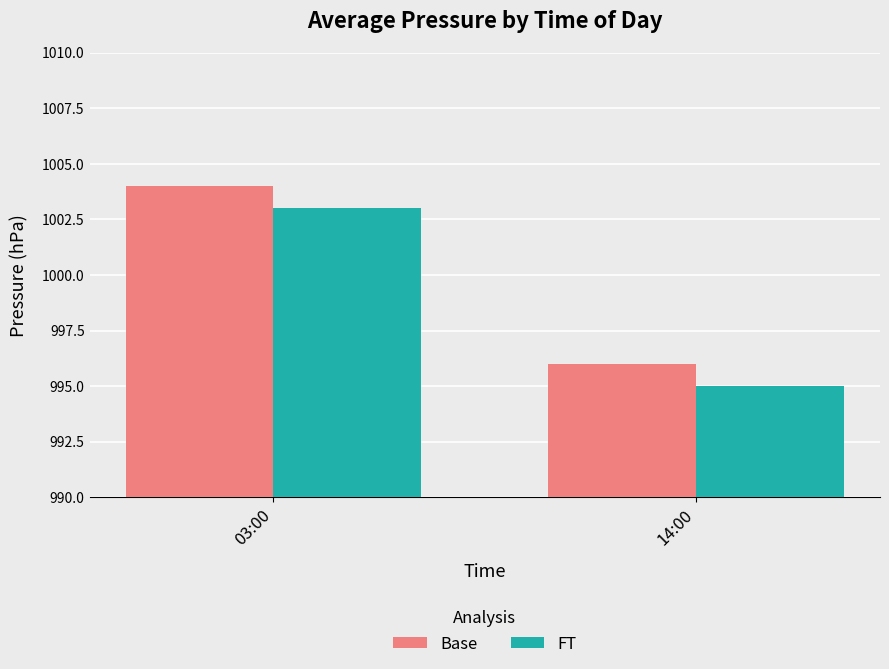

Rank the series at 03:00 from lowest to highest value.

FT, Base